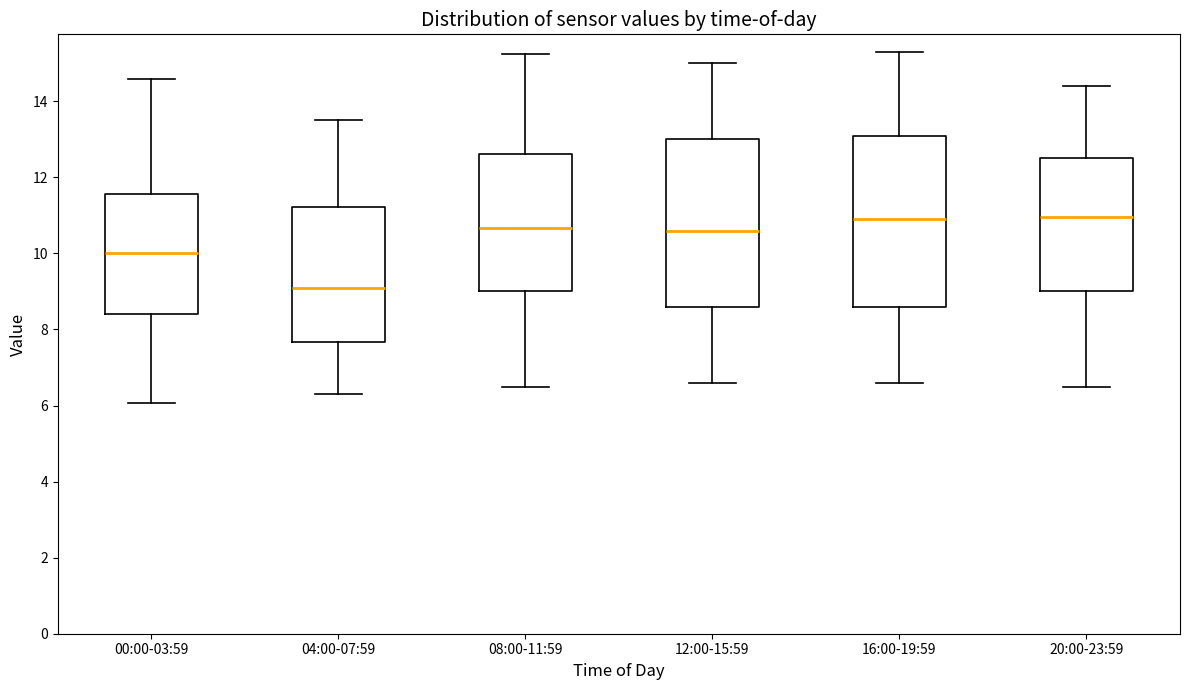

Where does the lower whisker of the box for 16:00-19:59 end on the y-axis? The values are not printed on the chart, so give them approximately, as read against the axis.

6.6